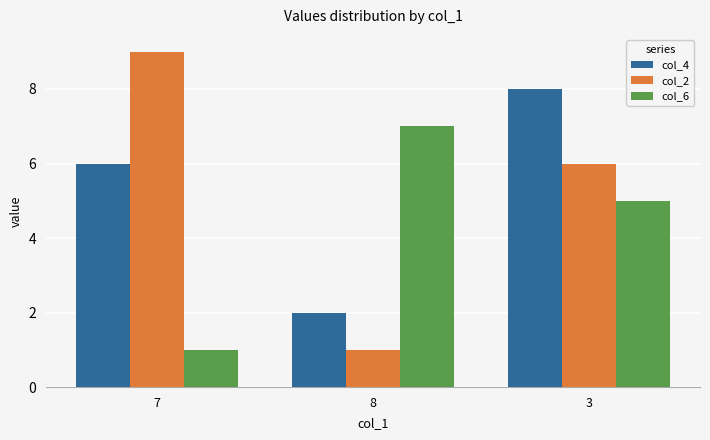

How many bars are there in total?

9